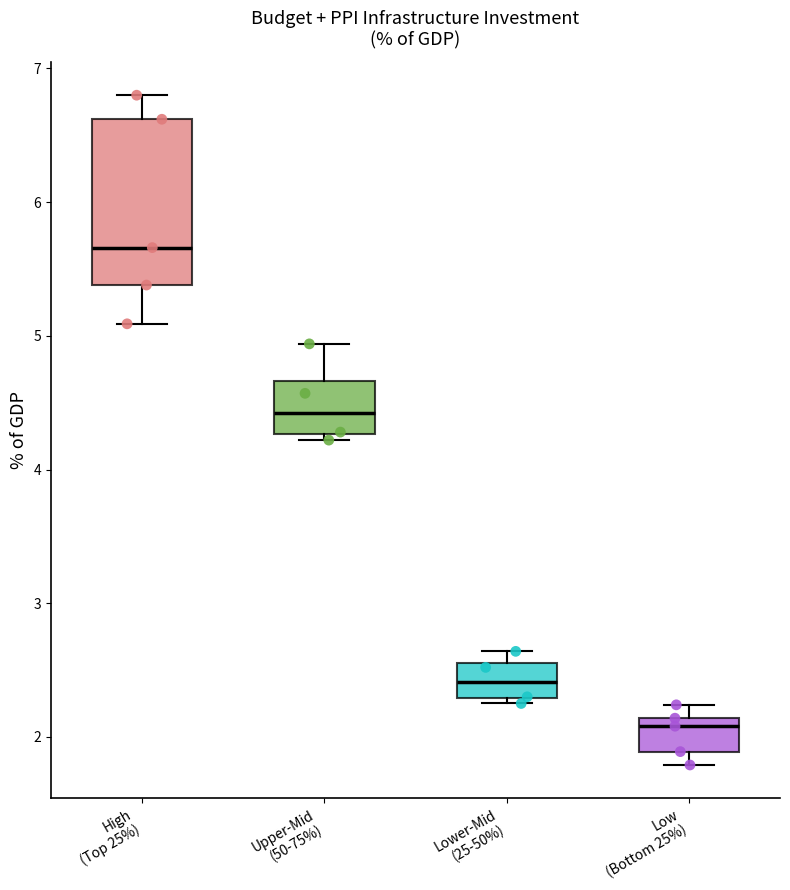

Reading left to right, transcribe this box plot: for each box, give where its median line is, the range the box spans, and where its two whiskers end, as read against the y-axis. The values are not printed on the chart, so give them approximately, as read against the axis.

High (Top 25%): median 5.7, box 5.4 to 6.6, whiskers 5.1 to 6.8
Upper-Mid (50-75%): median 4.4, box 4.3 to 4.7, whiskers 4.2 to 4.9
Lower-Mid (25-50%): median 2.4, box 2.3 to 2.6, whiskers 2.3 (just below the box's lower edge) to 2.6 (just above the box's upper edge)
Low (Bottom 25%): median 2.1 (just below the box's upper edge), box 1.9 to 2.1, whiskers 1.8 to 2.2